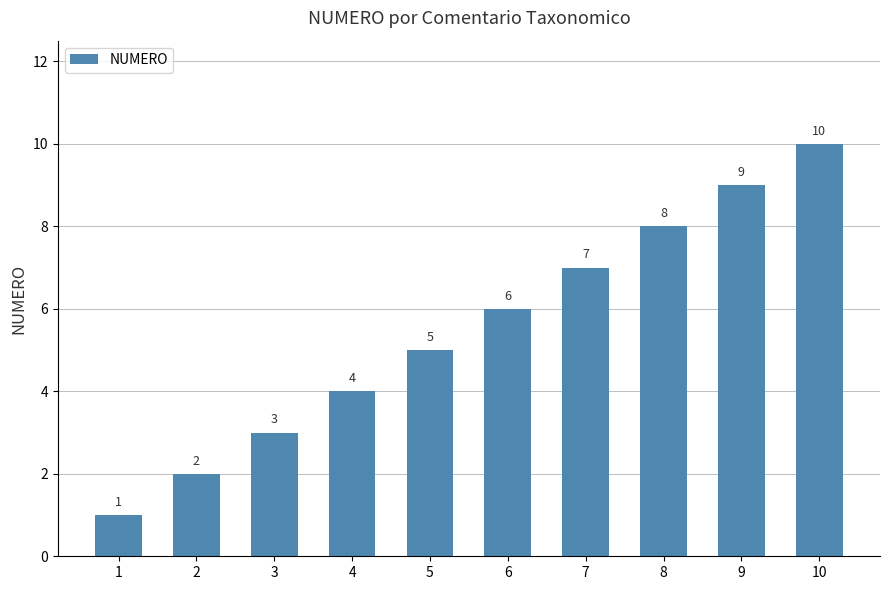

What is the change in value from 3 to 7?

+4